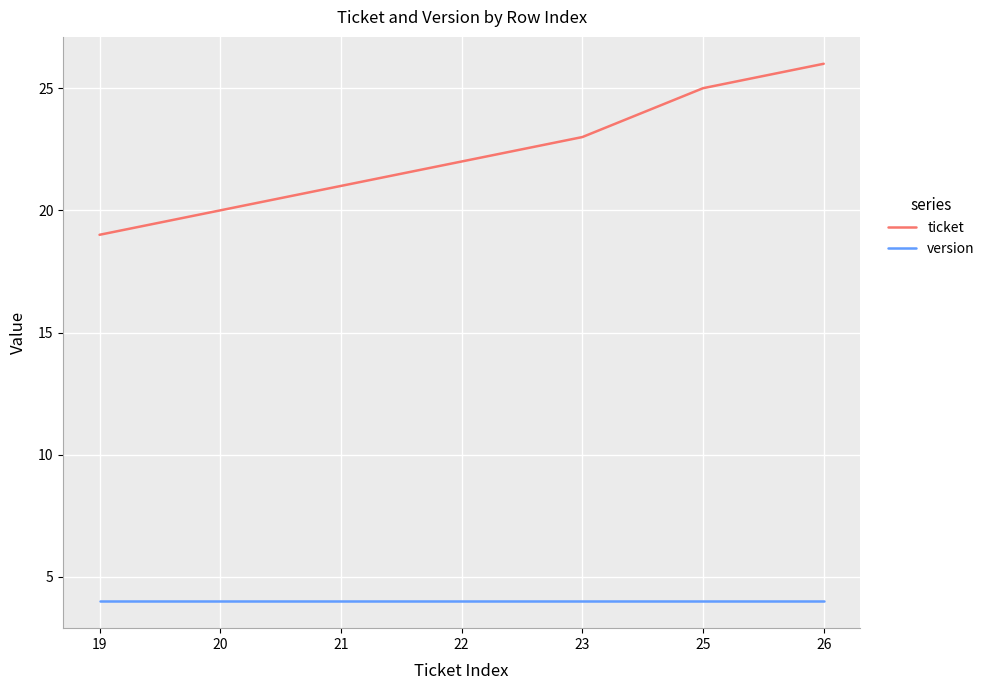

At which category is the sum across all series the highest?

26